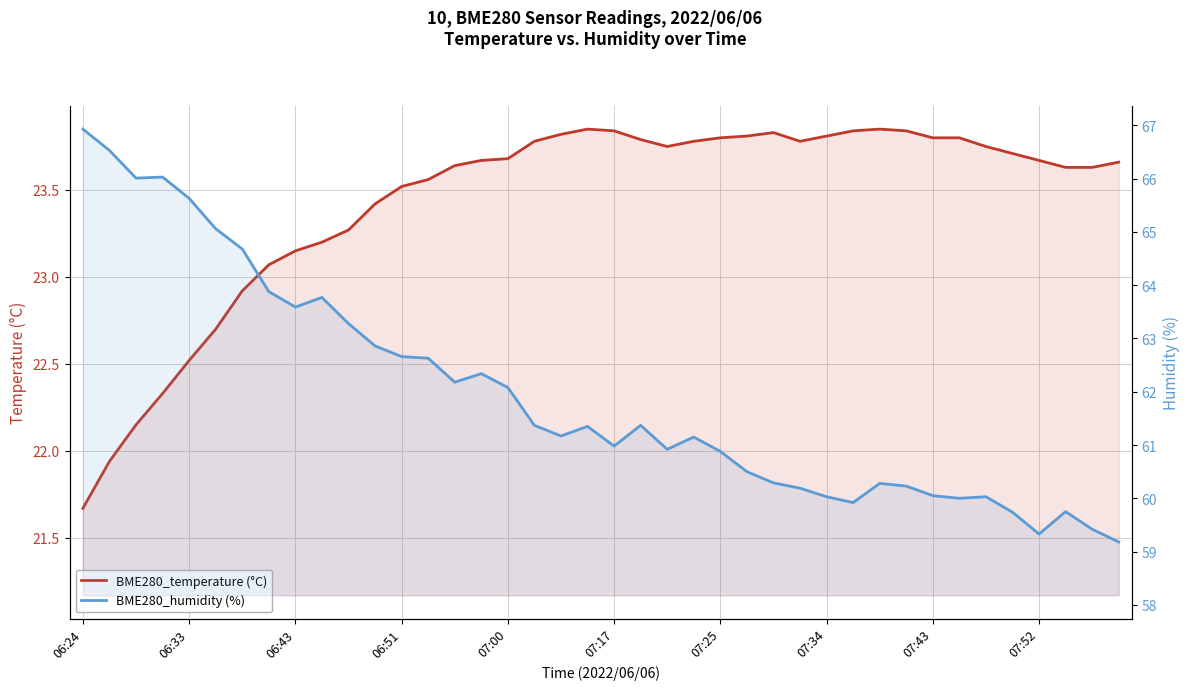

How many categories are shown in the chart?

40